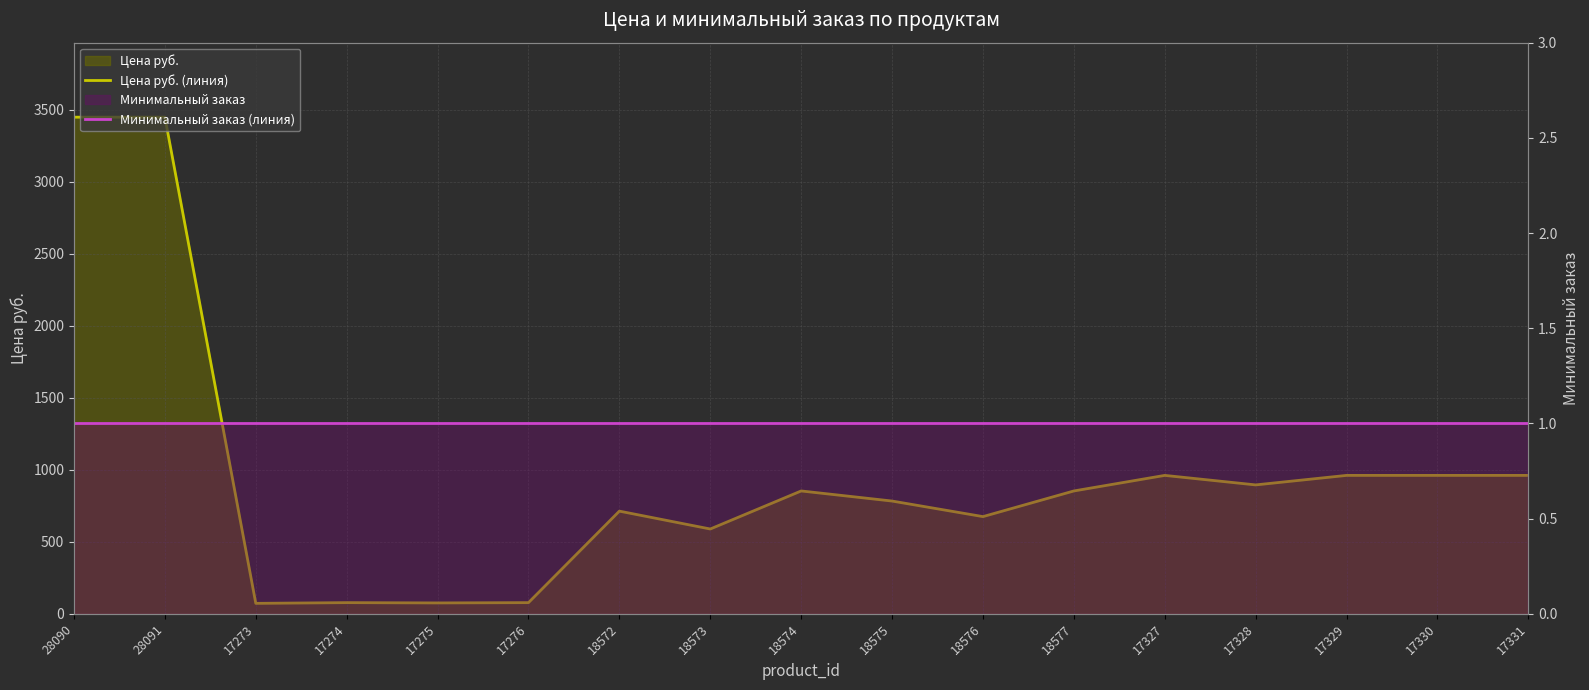

Reading left to right, what are all the values shown in this chart?

Цена руб. (линия): 28090=3447	28091=3447	17273=73	17274=78	17275=76	17276=78	18572=713	18573=589	18574=853	18575=783	18576=675	18577=853	17327=961	17328=895	17329=961	17330=961	17331=961
Минимальный заказ (линия): 28090=1	28091=1	17273=1	17274=1	17275=1	17276=1	18572=1	18573=1	18574=1	18575=1	18576=1	18577=1	17327=1	17328=1	17329=1	17330=1	17331=1